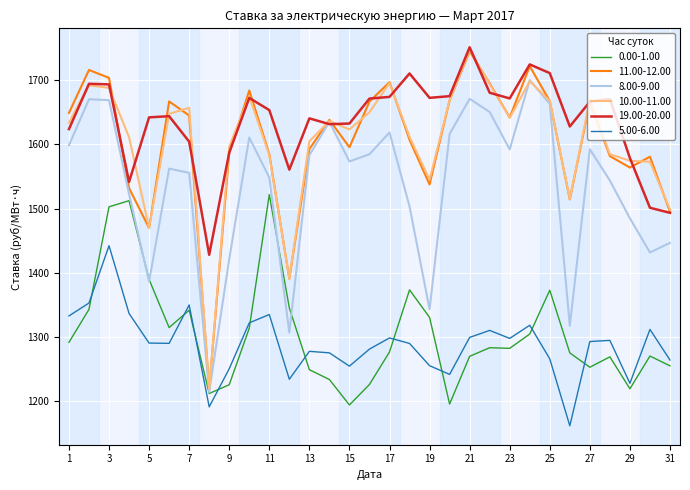

What is the smallest value displayed?

1161.9